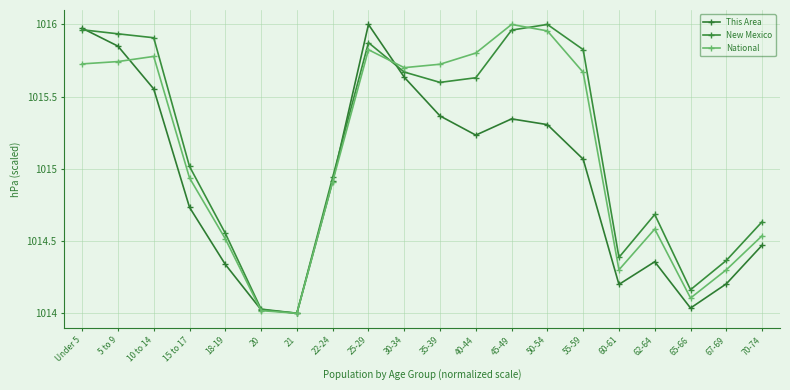

True or false: National has more than 0 interior local peaks.

True